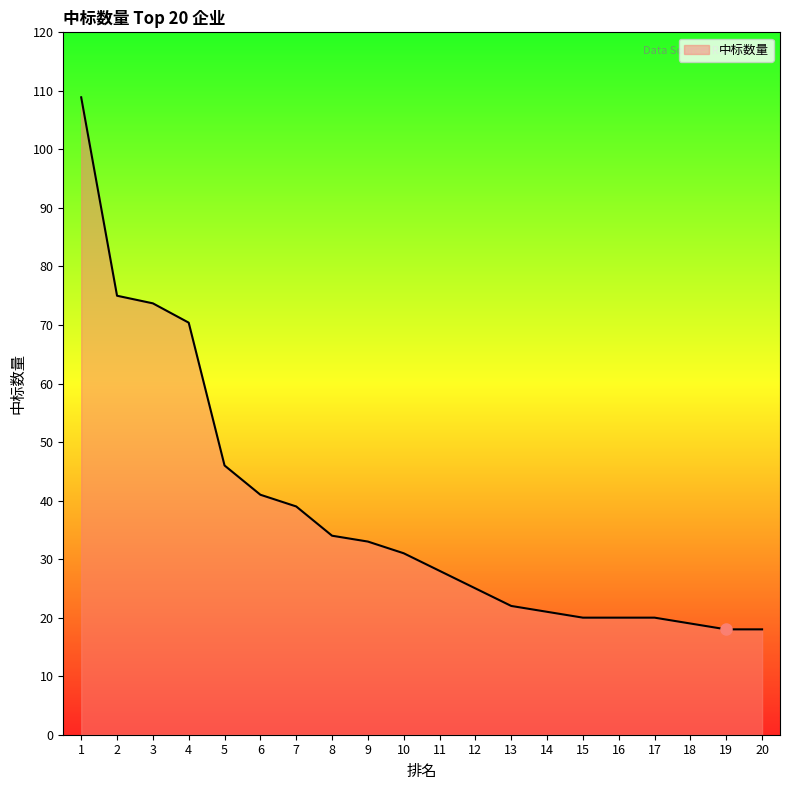

What is the difference between the values at 10 and 4?

39.4